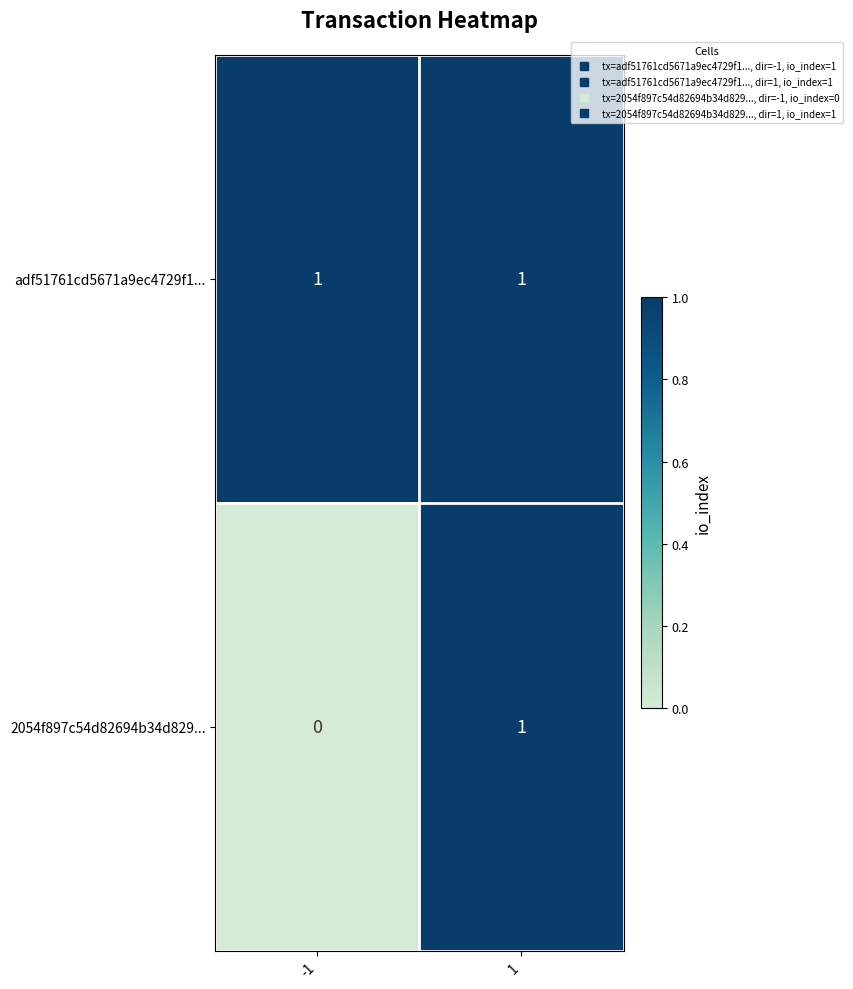

The value of 2054f897c54d82694b34d829... at 1 is 1. True or false?

True